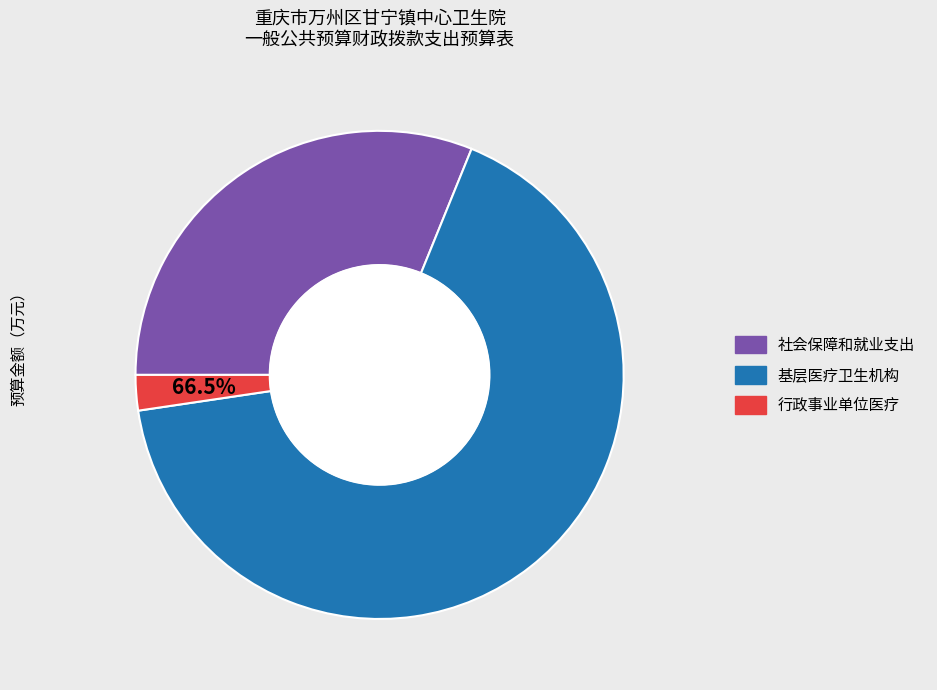

What is the majority slice?

基层医疗卫生机构